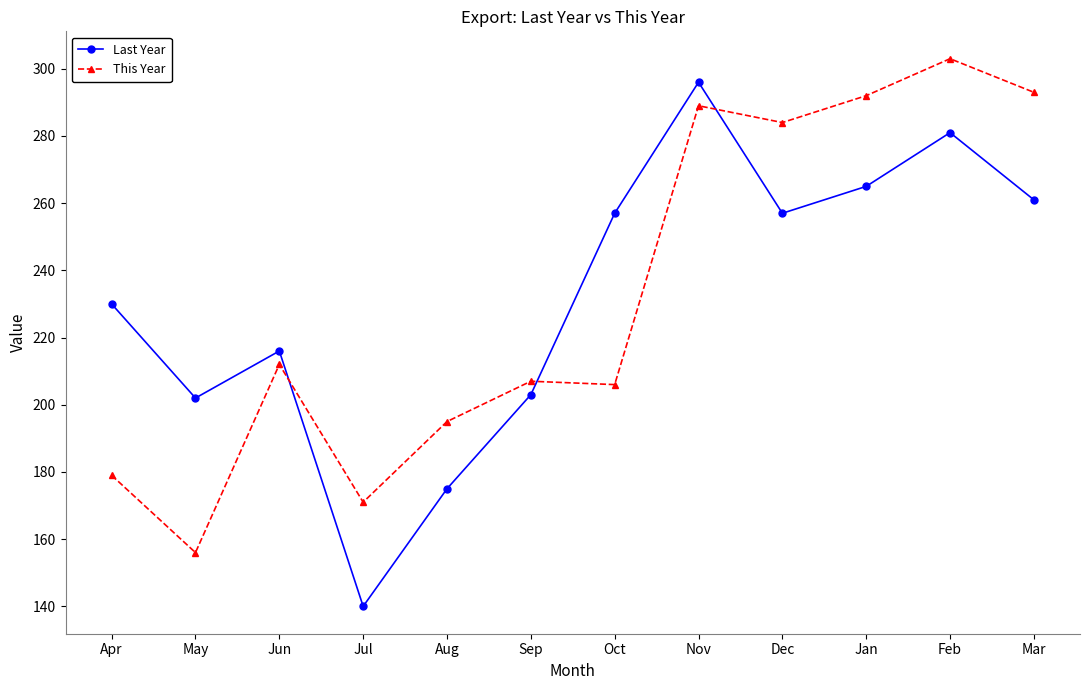

True or false: This Year and Last Year cross at least once.

True